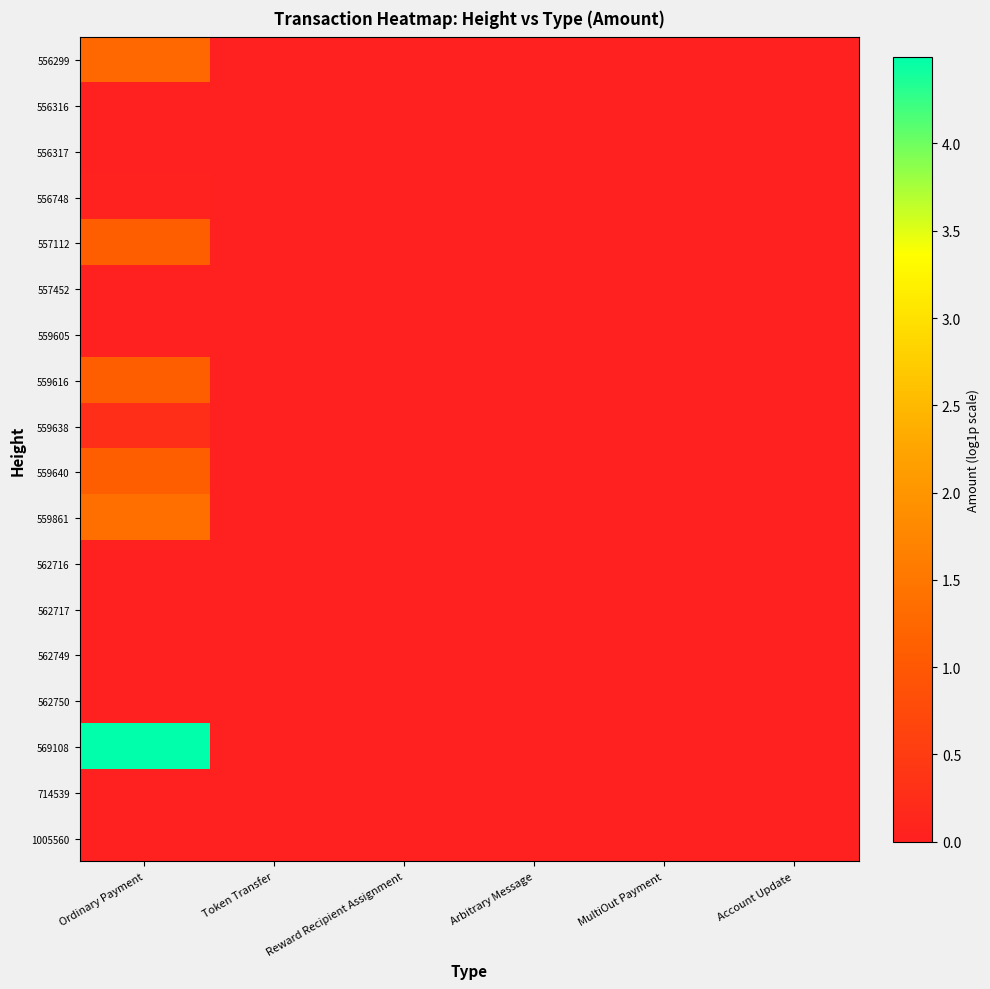

At Reward Recipient Assignment, list the series in order from smallest to largest.

556299, 556316, 556317, 556748, 557112, 557452, 559605, 559616, 559638, 559640, 559861, 562716, 562717, 562749, 562750, 569108, 714539, 1005560